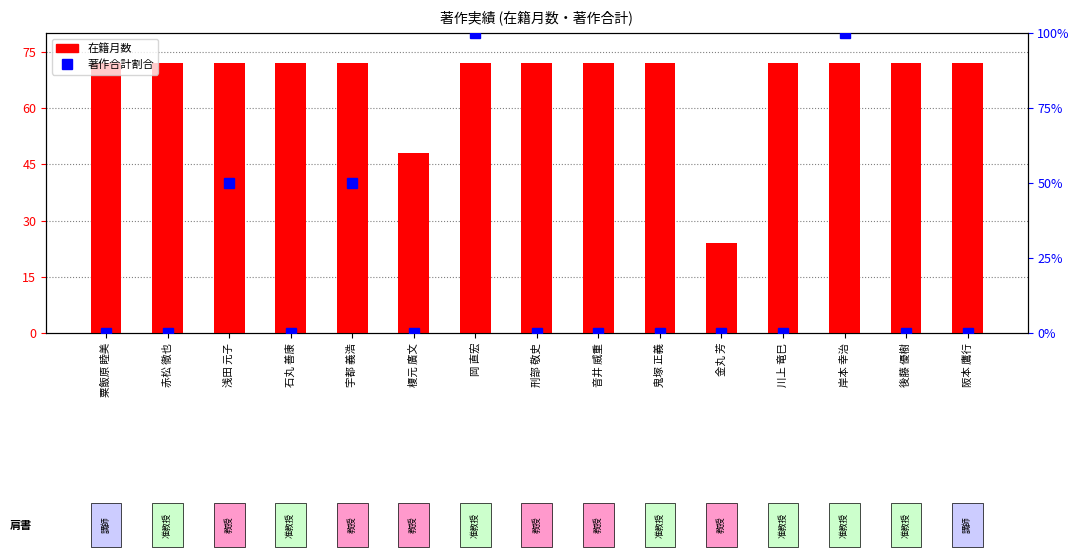

What is the approximate value of 在籍月数 at 刑部 敬史?

72